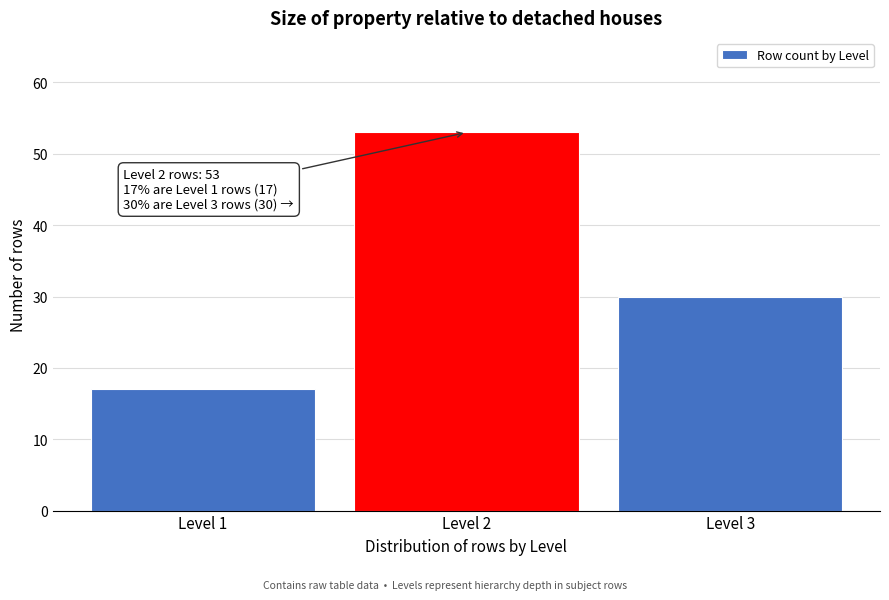

Reading right to left, what are all the values shown in this chart?

30	53	17